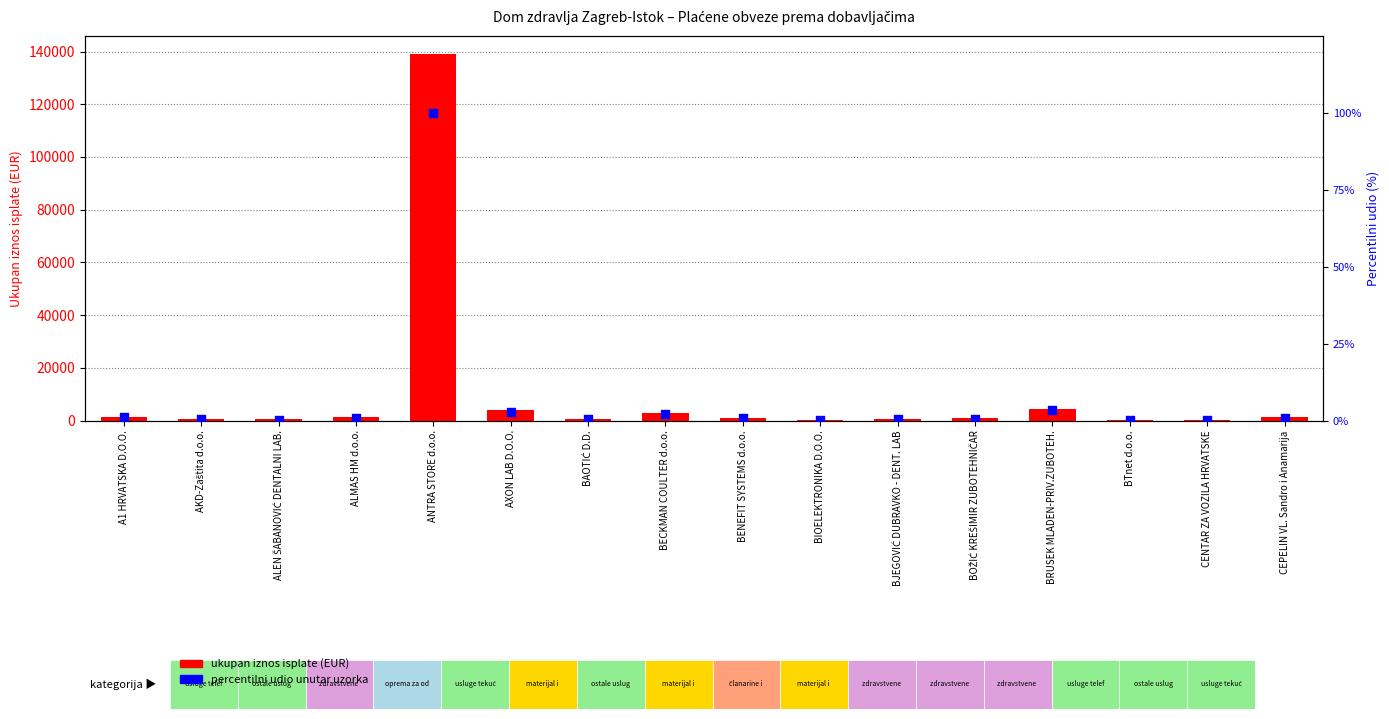

What is the total value across all series at AKD-Zaštita d.o.o.?

735.5